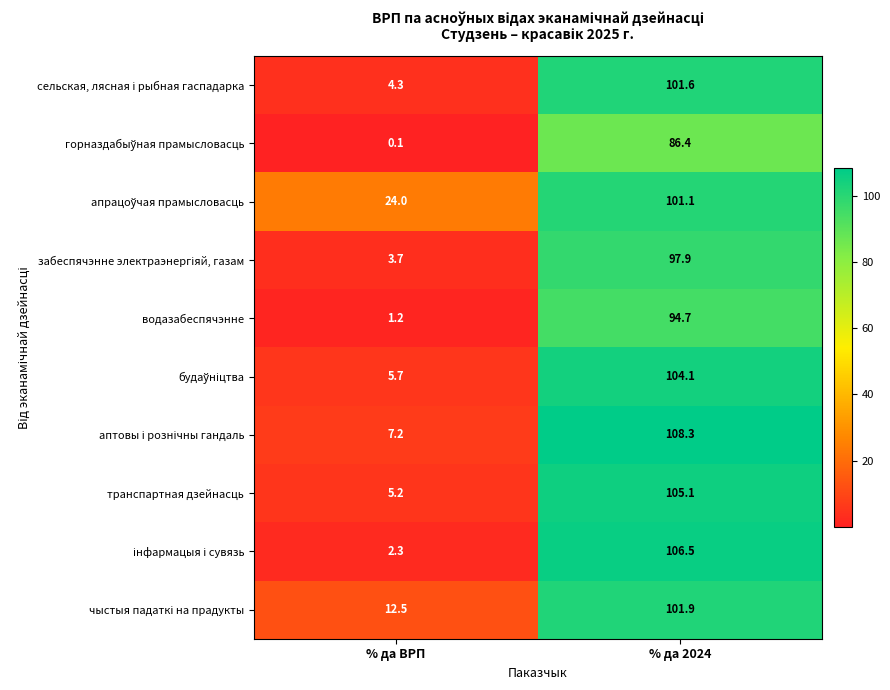

What is the total value across all series at % да ВРП?

66.2